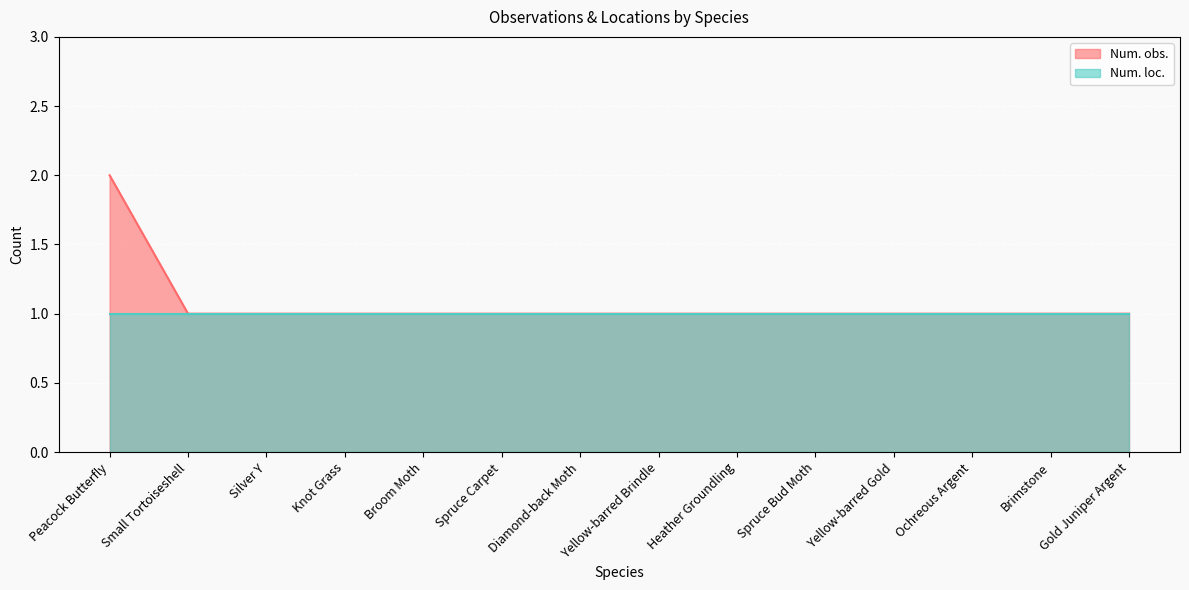

Which category has the highest value across all series?

Peacock Butterfly